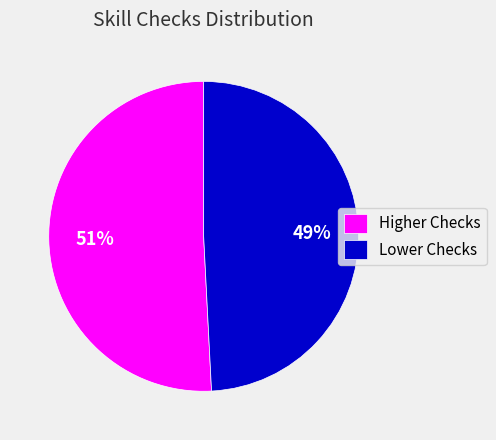

Is it true that Higher Checks is 51% of the pie?

True